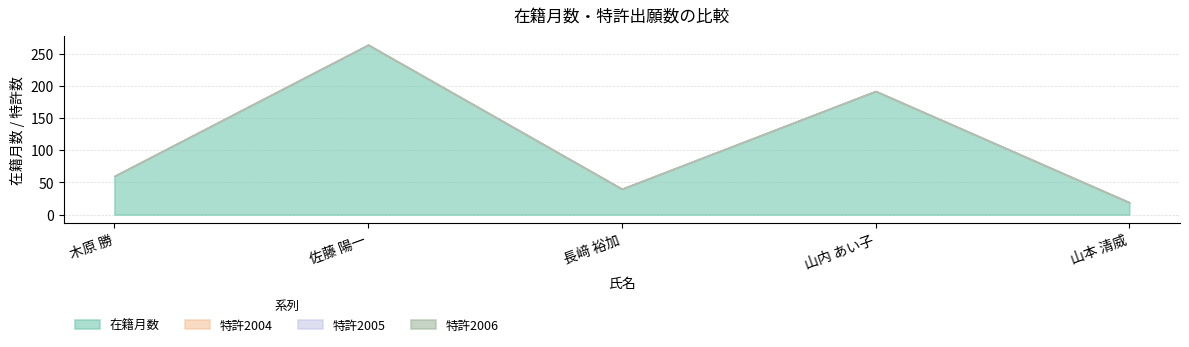

What is the label of the 1st point from the left?

木原 勝